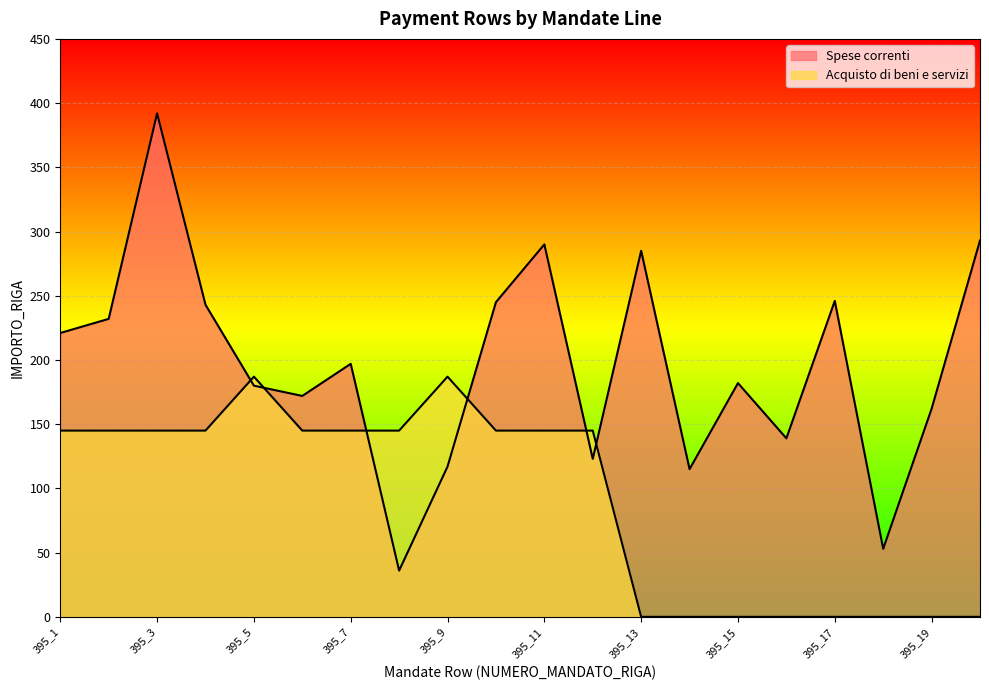

Reading left to right, list all the values displayed in this chart.

Spese correnti: 395_1=221	395_2=232	395_3=392	395_4=243	395_5=180	395_6=172	395_7=197	395_8=36	395_9=117	395_10=245	395_11=290	395_12=123	395_13=285	395_14=115	395_15=182	395_16=139	395_17=246	395_18=53	395_19=162	395_20=293
Acquisto di beni e servizi: 395_1=145	395_2=145	395_3=145	395_4=145	395_5=187	395_6=145	395_7=145	395_8=145	395_9=187	395_10=145	395_11=145	395_12=145	395_13=0	395_14=0	395_15=0	395_16=0	395_17=0	395_18=0	395_19=0	395_20=0